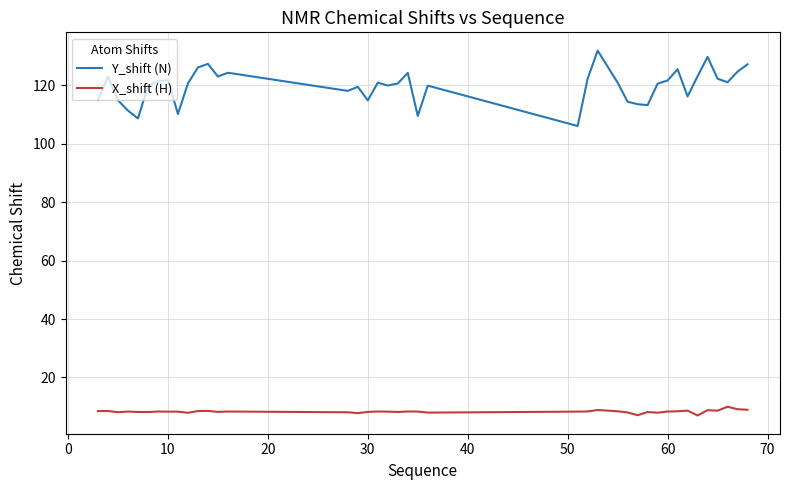

What is the lowest value of the X_shift (H) series?

7.0